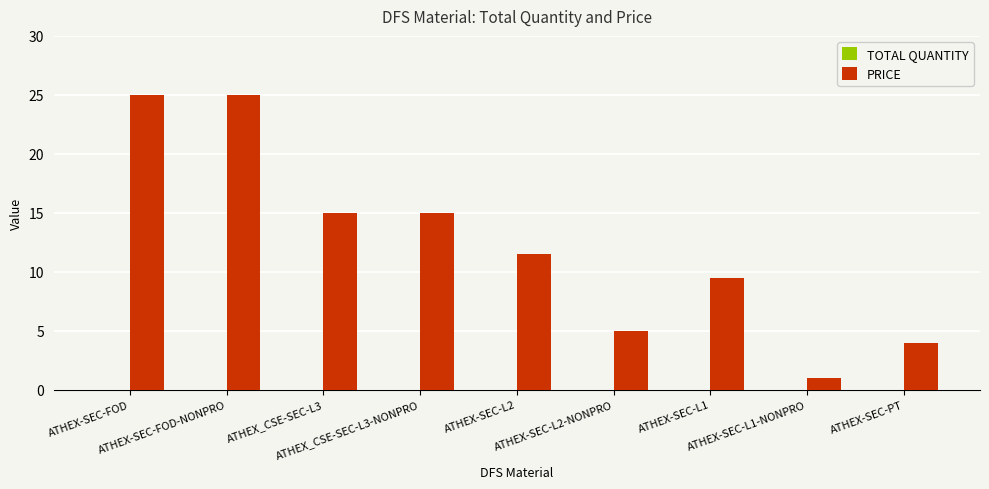

What is the sum of all values?

111.0